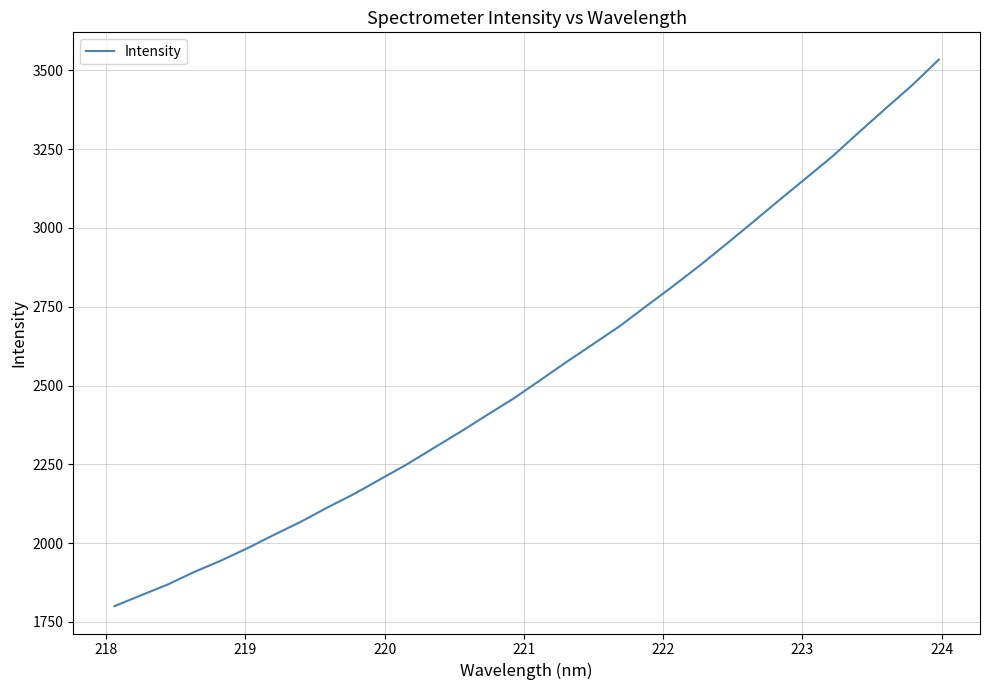

What is the minimum value shown in the chart?

1800.1